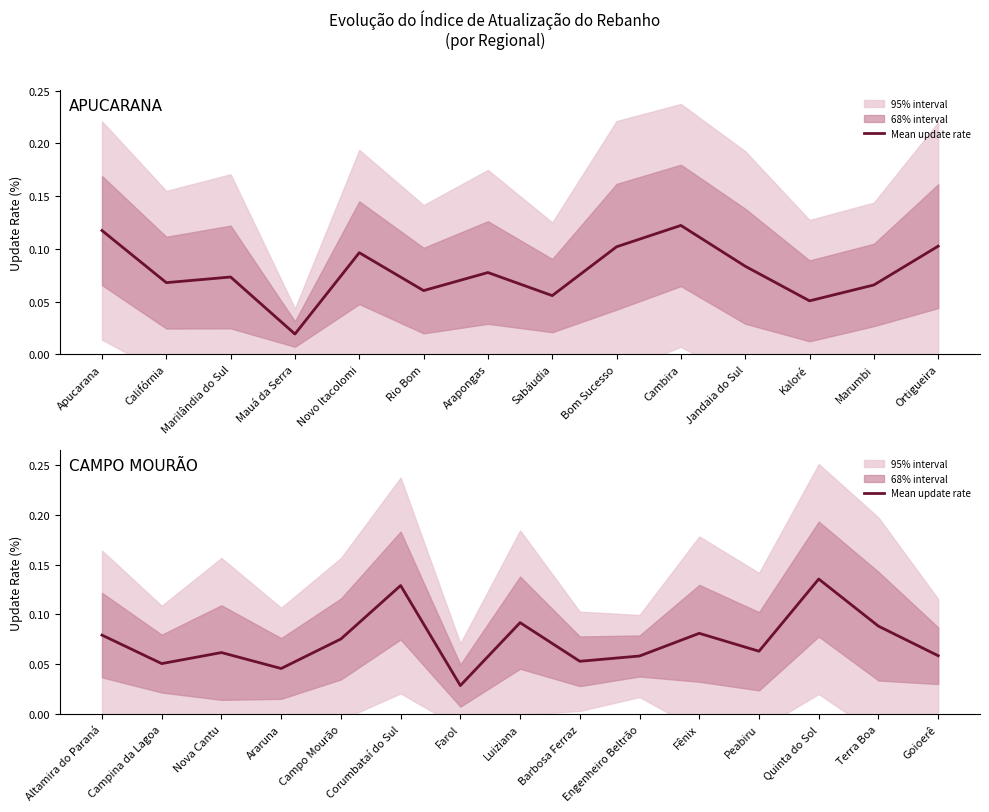

Reading left to right, extract all data points from this chart.

0.1	0.1	0.1	0.0	0.1	0.1	0.0	0.1	0.1	0.1	0.1	0.1	0.1	0.1	0.1